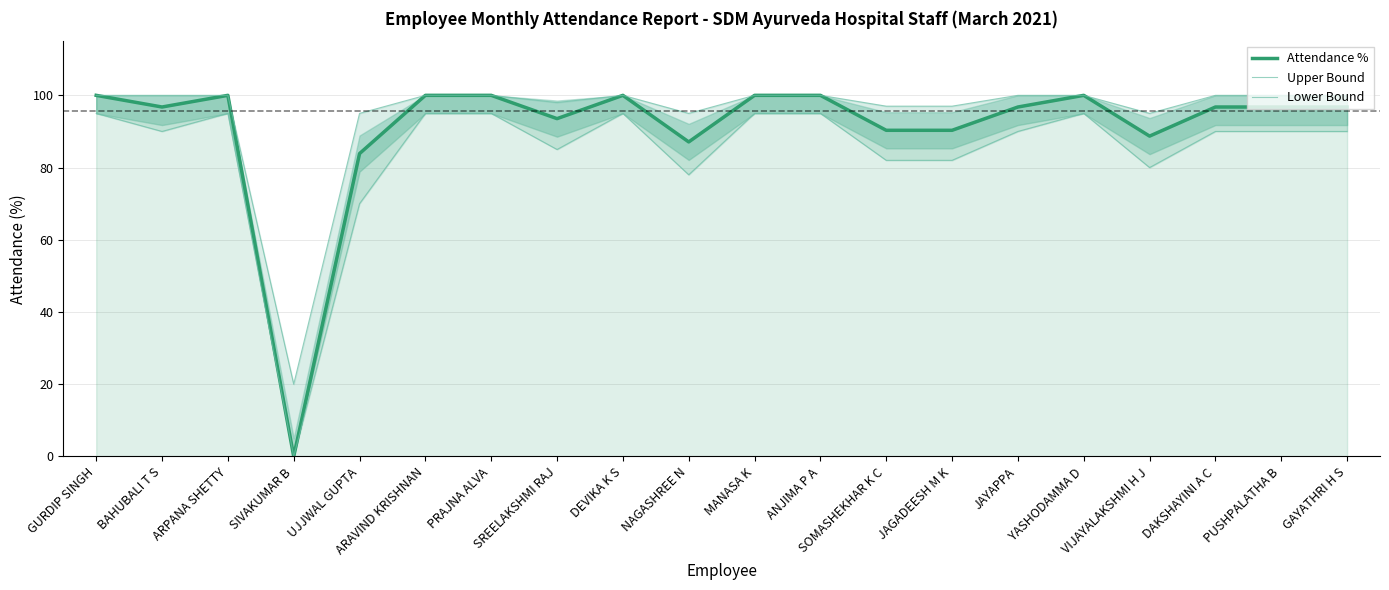

Which series has the largest total across all categories?

Upper Bound